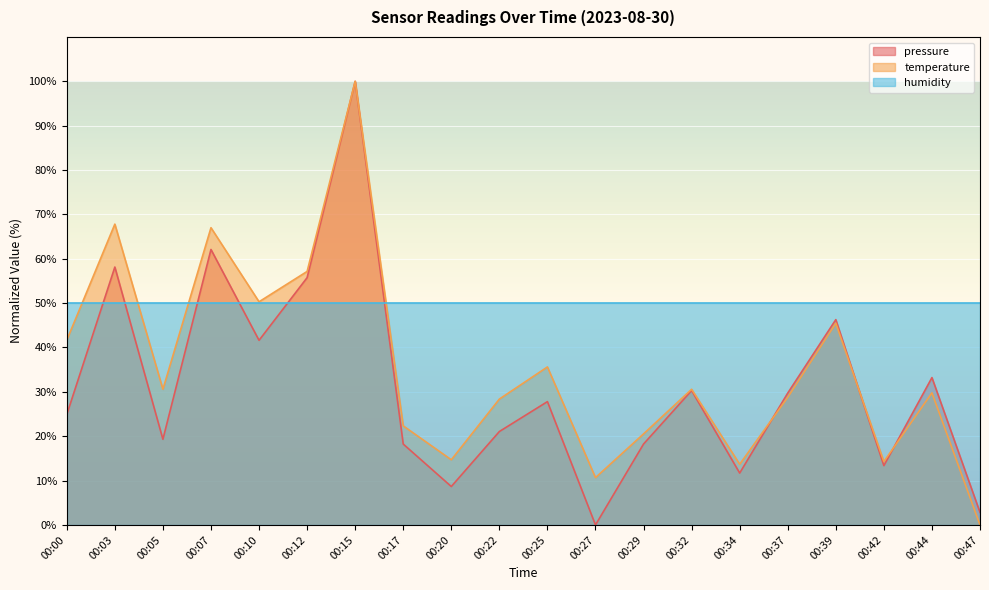

True or false: pressure has a value of 9.0 at 00:32.

False